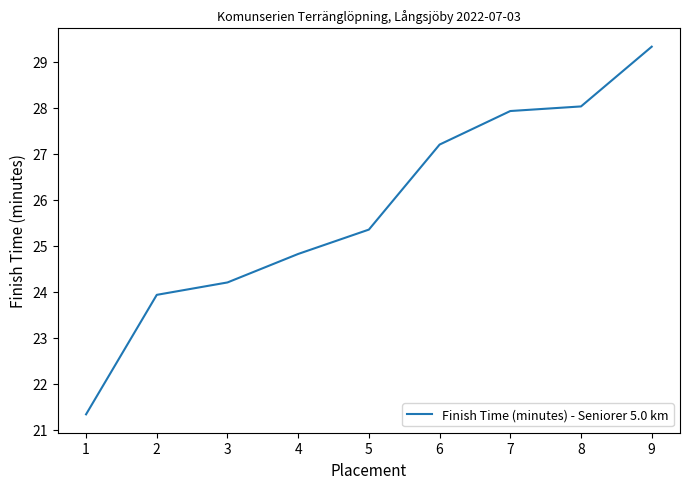

Rank the categories by value from lowest to highest.

1, 2, 3, 4, 5, 6, 7, 8, 9